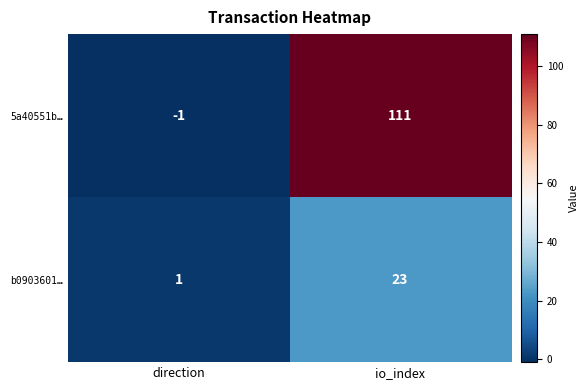

Reading left to right, extract all data points from this chart.

5a40551b…: -1	111
b0903601…: 1	23